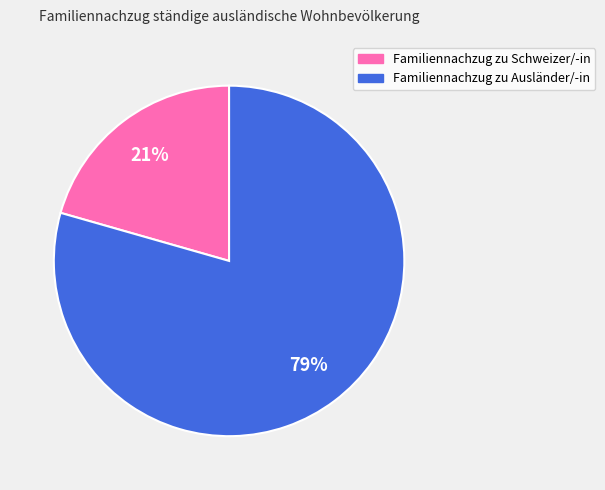

True or false: Familiennachzug zu Schweizer/-in accounts for 26% of the total.

False